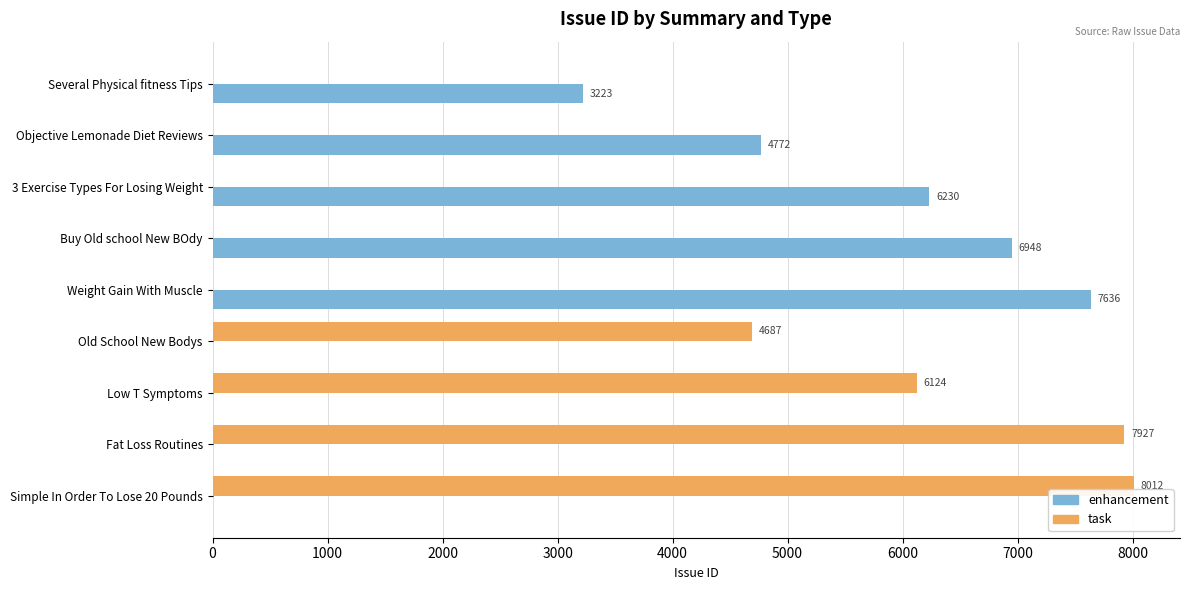

The value of enhancement at Old School New Bodys is -3819. True or false?

False